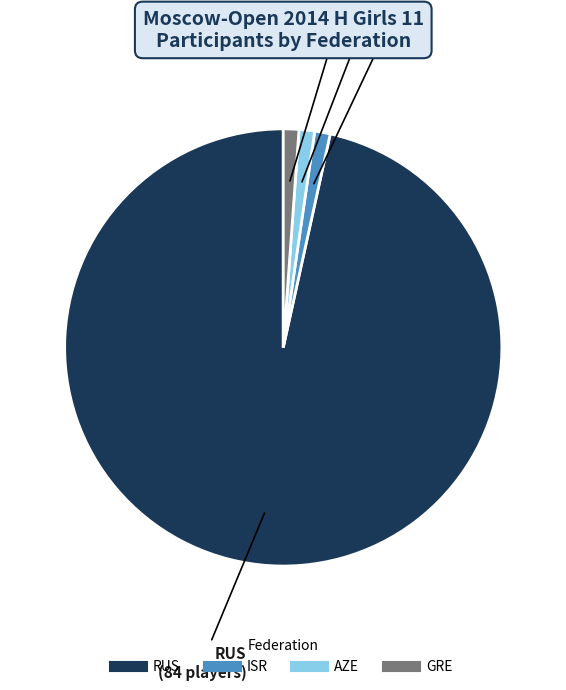

Is there a majority slice in this chart?

Yes